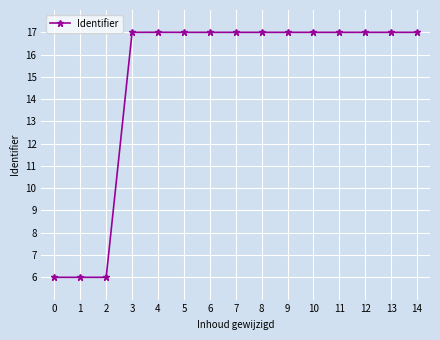

Is it true that the value at 12 is 6.6?

False